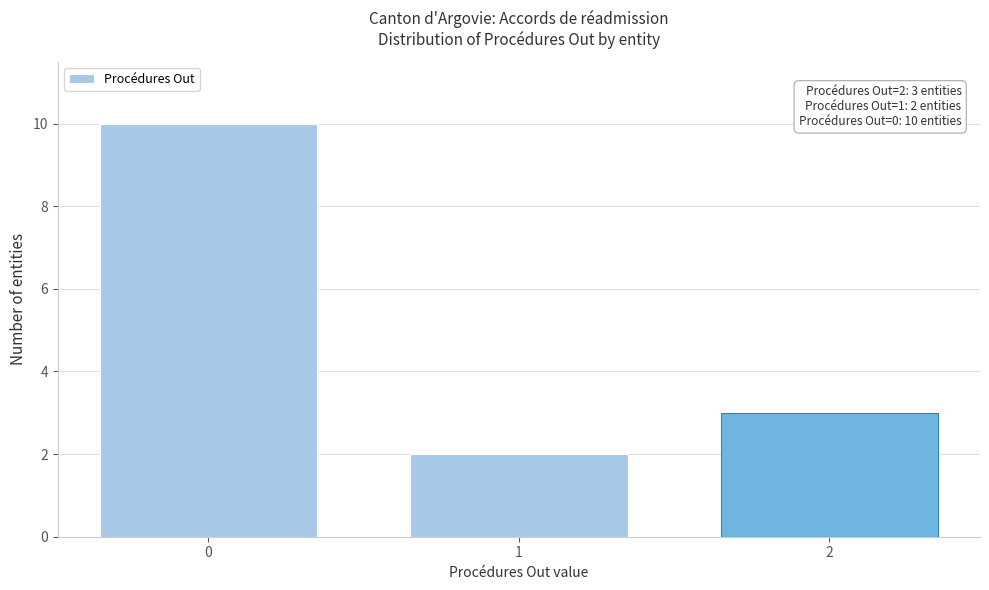

Reading right to left, extract all data points from this chart.

3	2	10